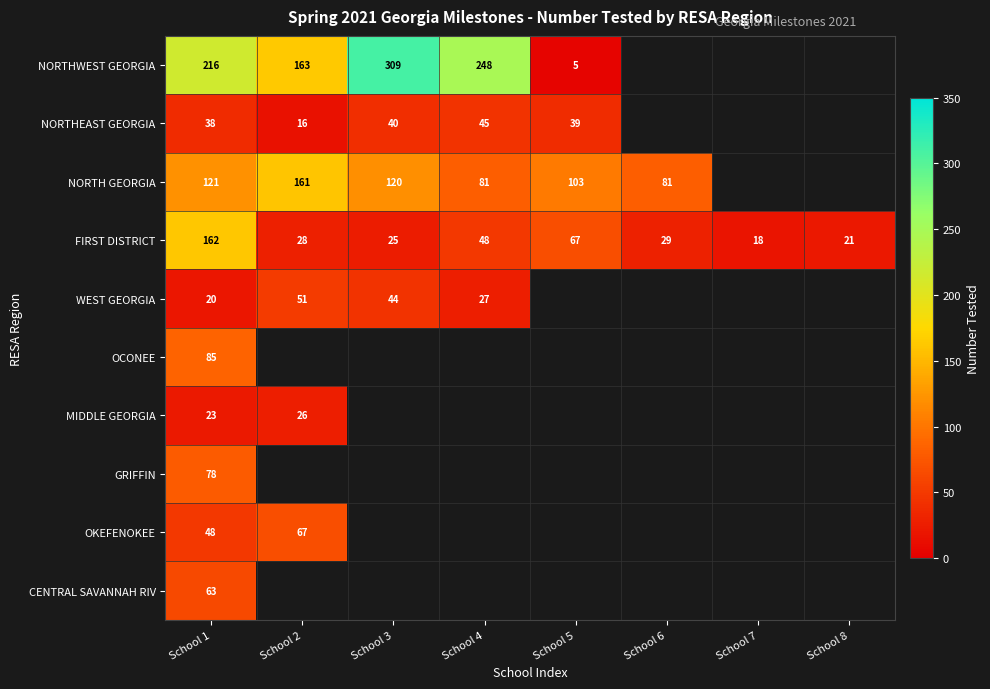

What is the sum of the FIRST DISTRICT values at School 4 and School 3?

73